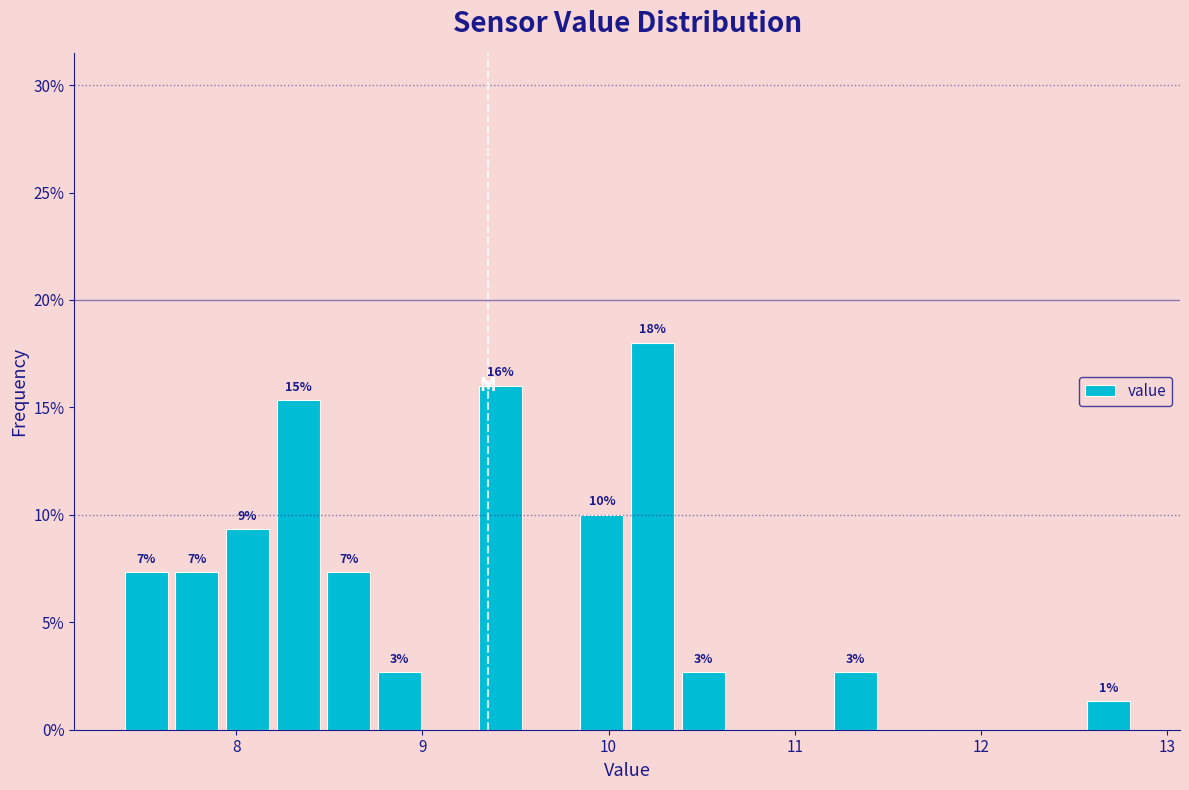

Around what value on the x-axis is the tallest bar? Give the approximate position of its centre, as read against the axis.

10.2